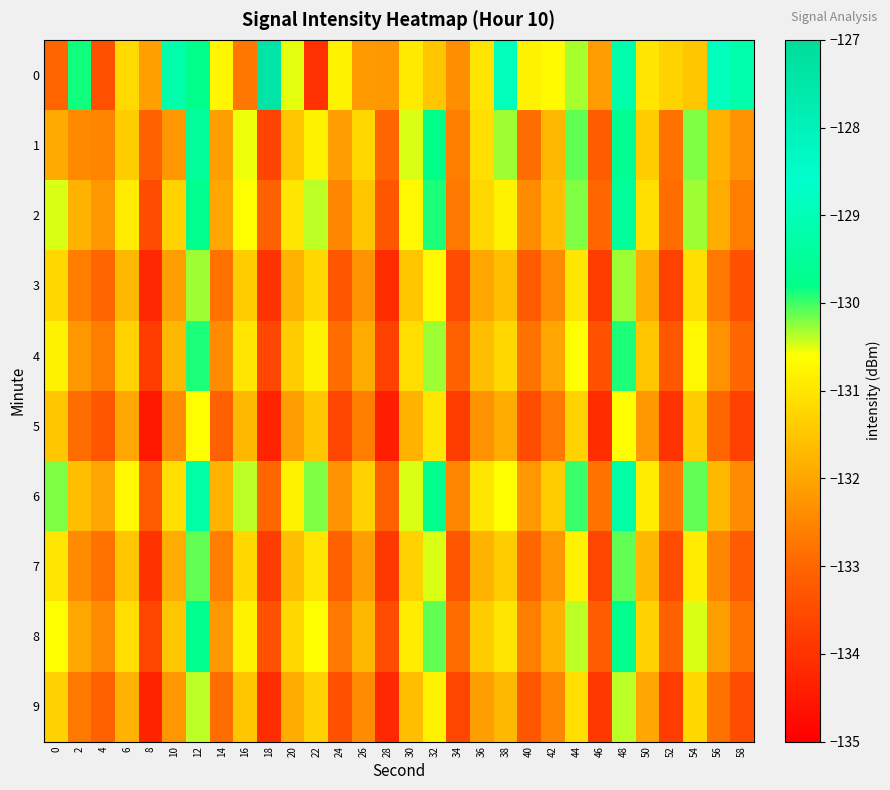

Count the number of data series in this chart.

10